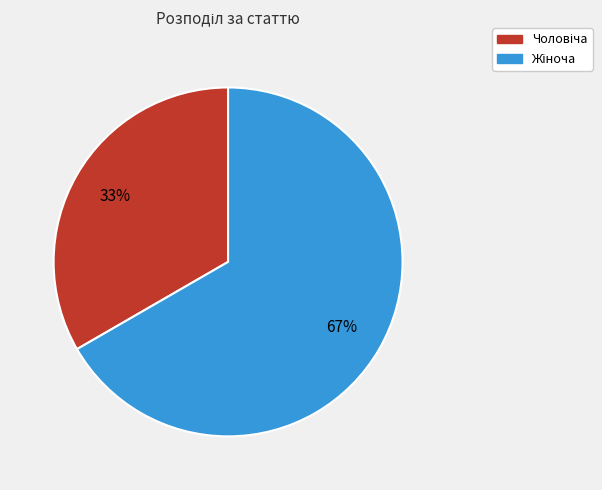

Does any single category account for the majority?

Yes